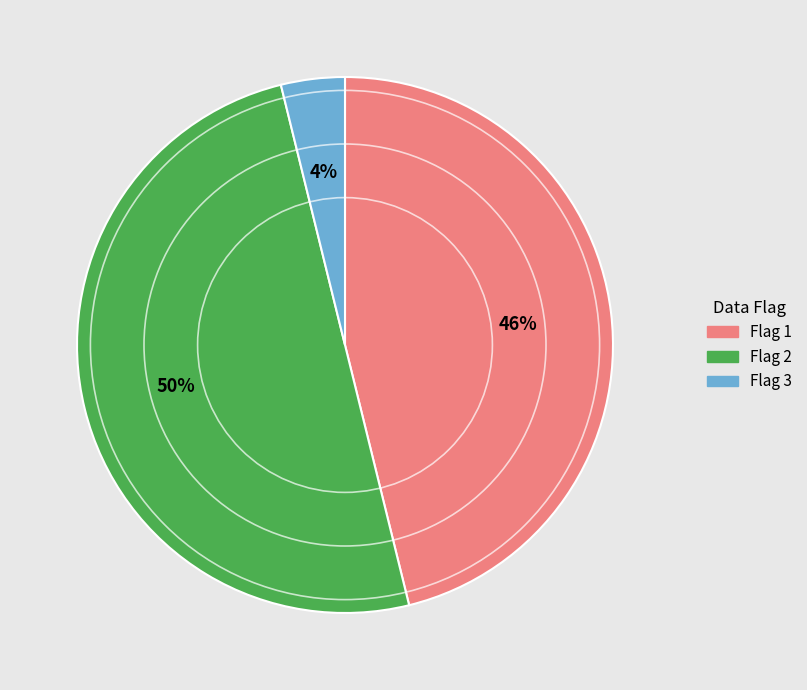

True or false: Flag 1 accounts for 46% of the total.

True